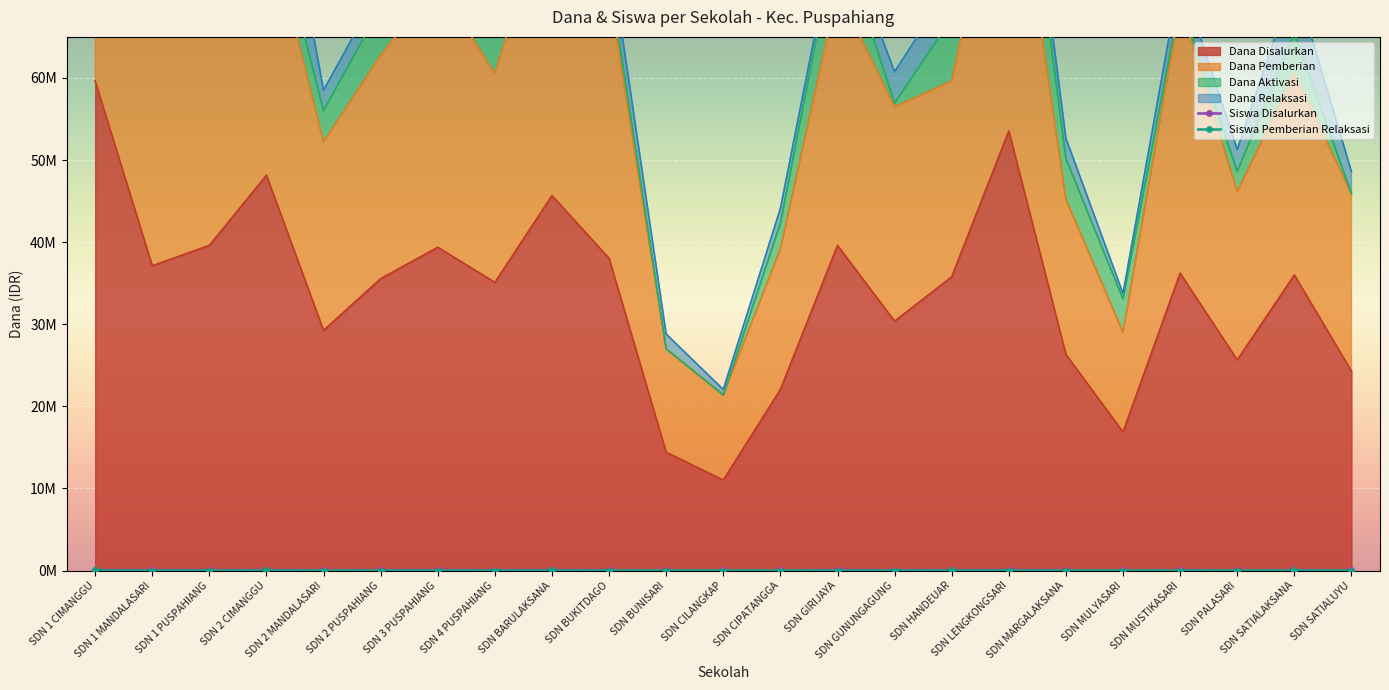

In Siswa Disalurkan, how many points are higher than both neighbors (excluding endpoints)?

7